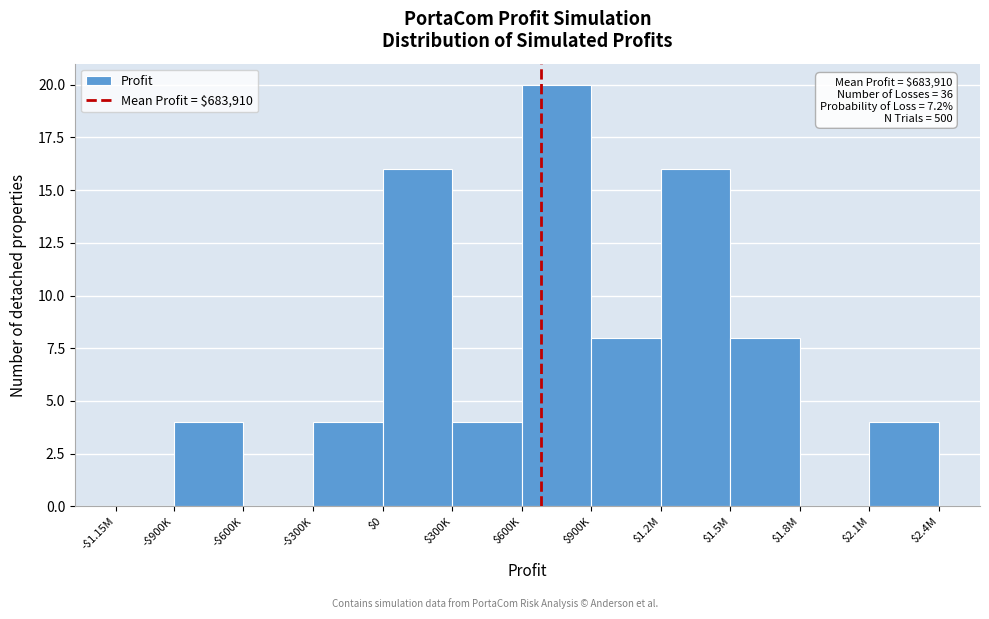

What is the sum of all values?

84